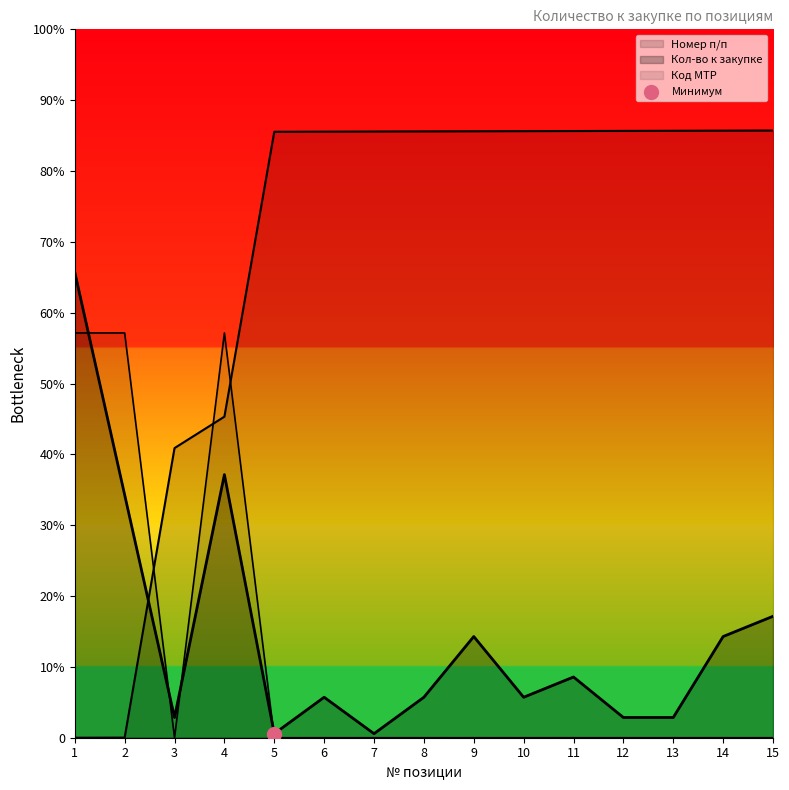

Which series contains the lowest Y value?

Номер п/п